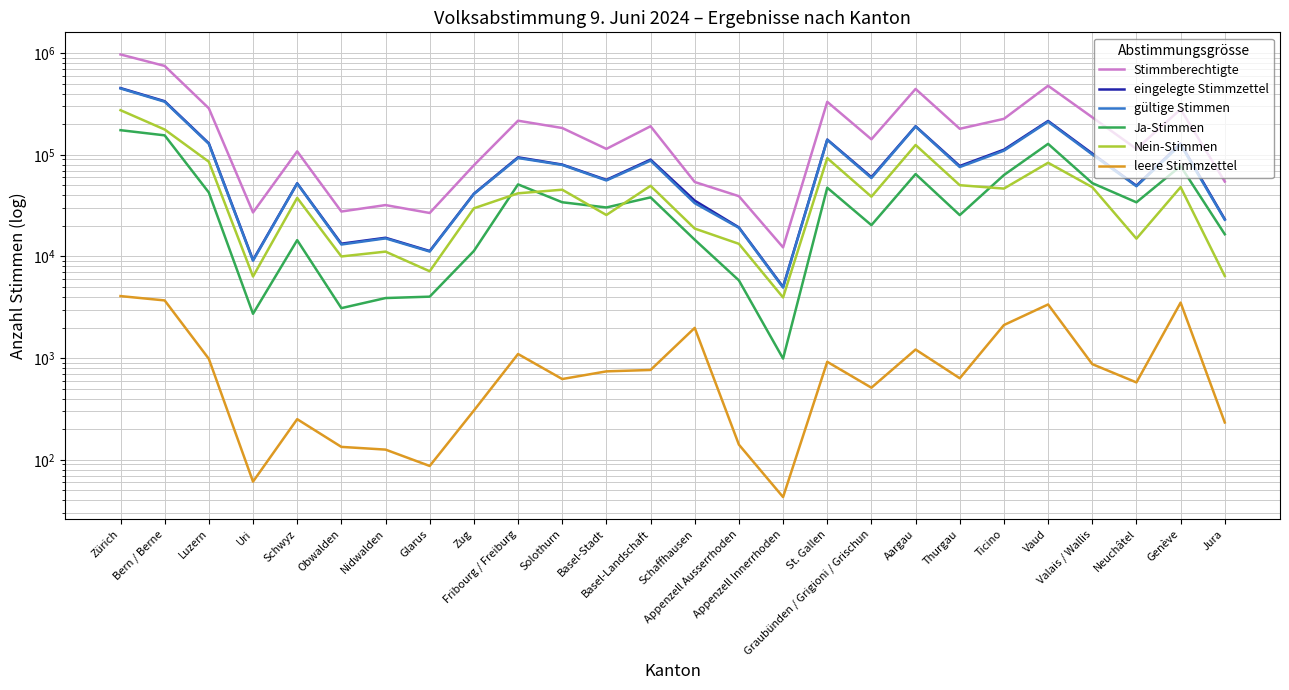

True or false: leere Stimmzettel and Ja-Stimmen cross at least once.

False